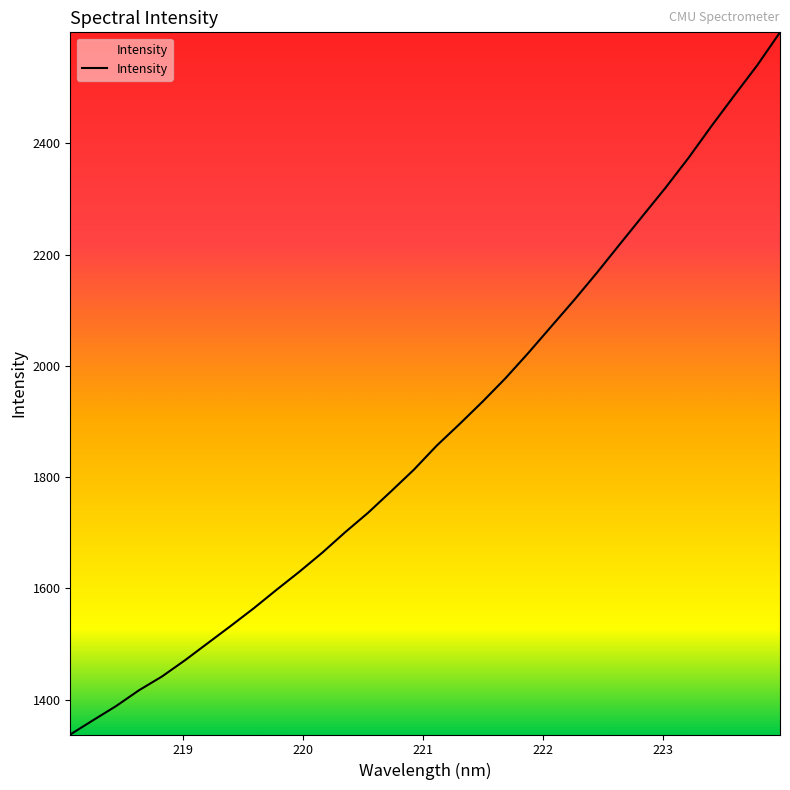

What is the difference between the maximum and minimum values?

1262.4